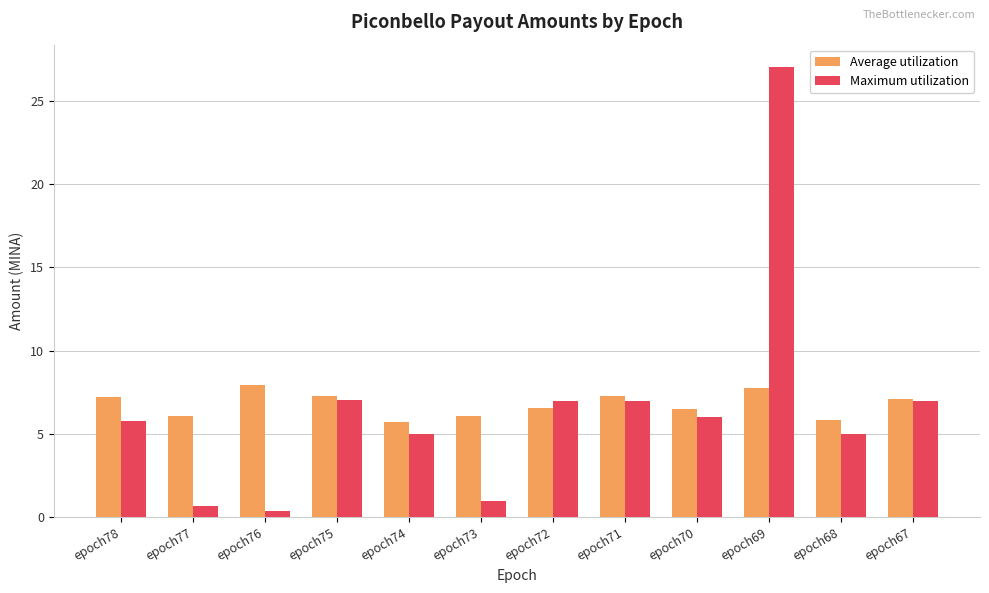

Which series has the widest spread of values?

Maximum utilization